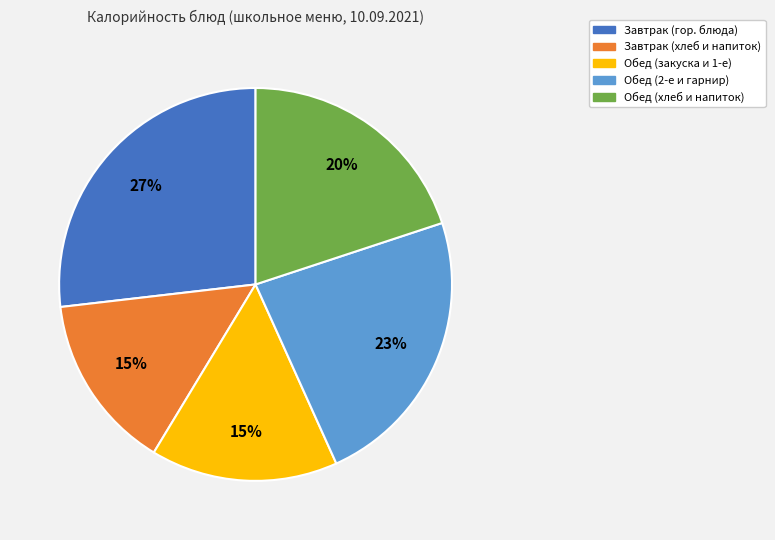

Is there a majority slice in this chart?

No